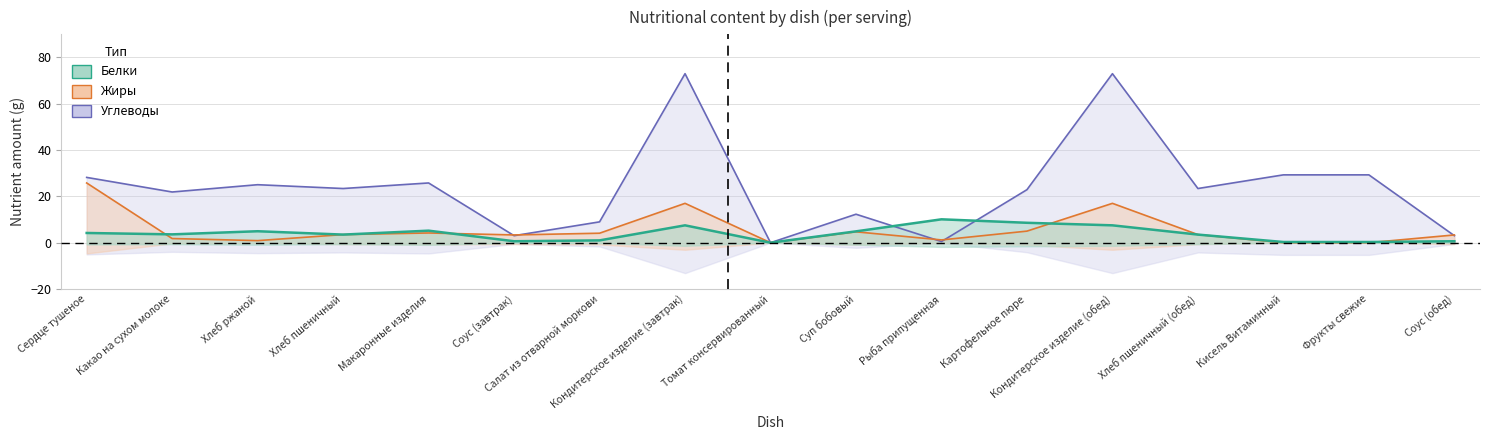

What are all the series names shown in the legend?

Белки, Жиры, Углеводы